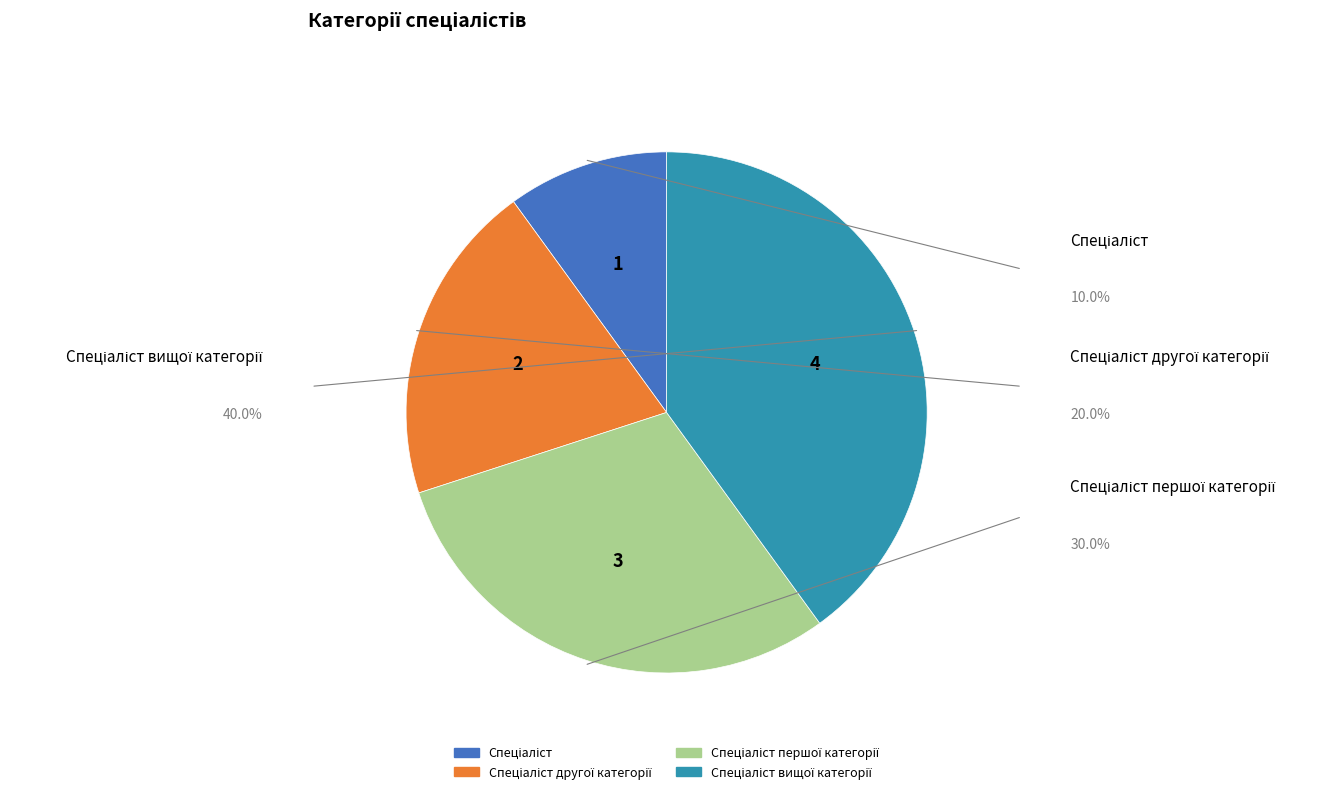

What percentage is the Спеціаліст slice, to the nearest percent?

10%